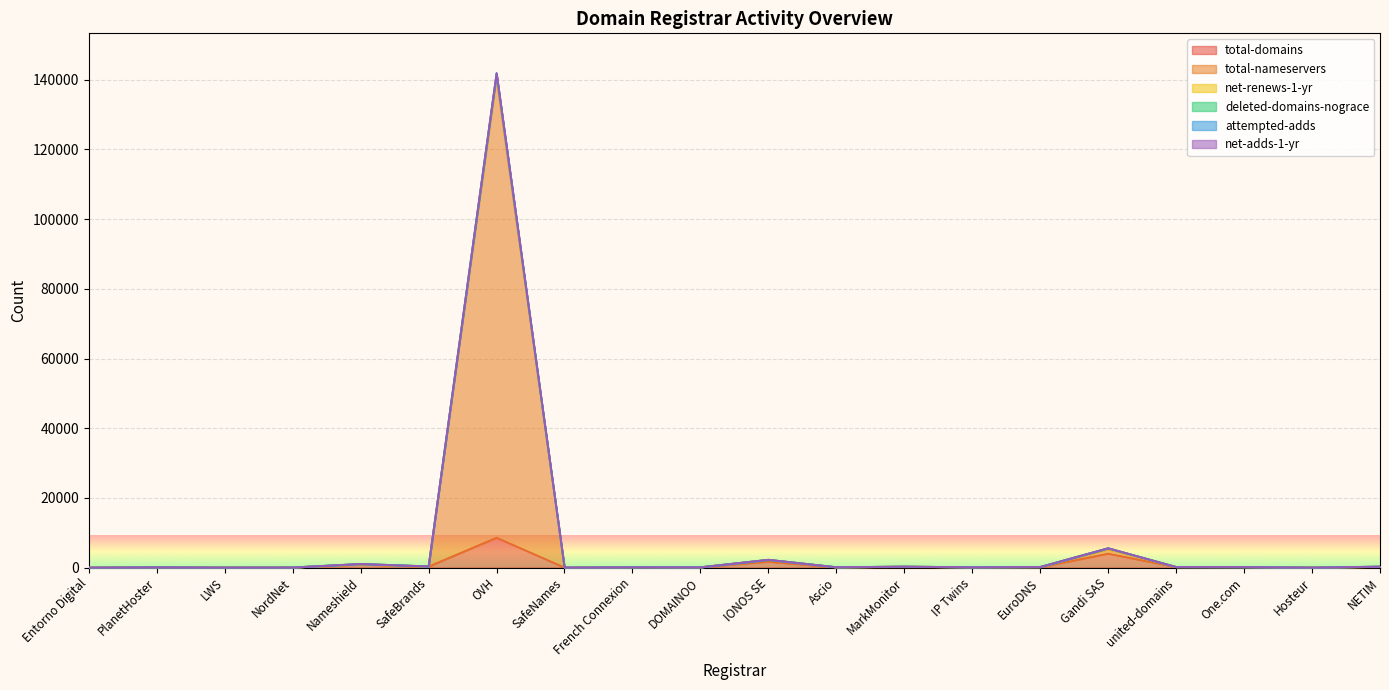

Where is attempted-adds nearest to the value 70993?

Gandi SAS